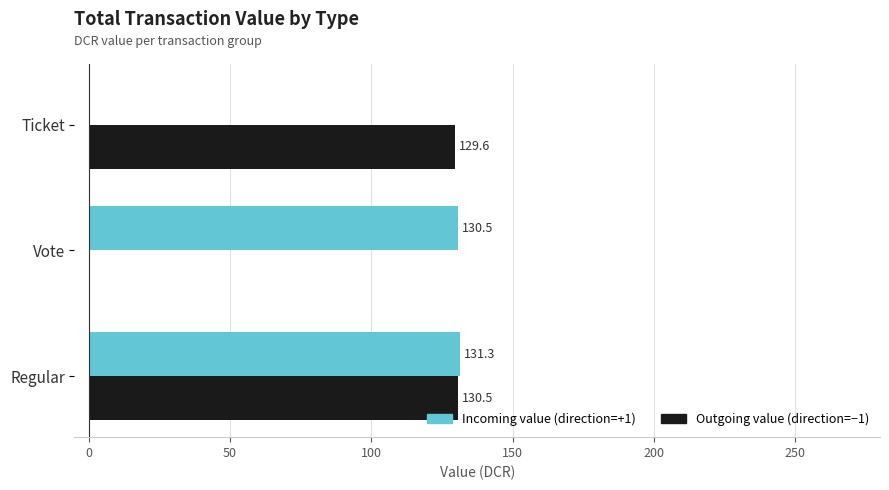

What is the sum of the Outgoing value (direction=−1) values at Ticket and Regular?

260.1